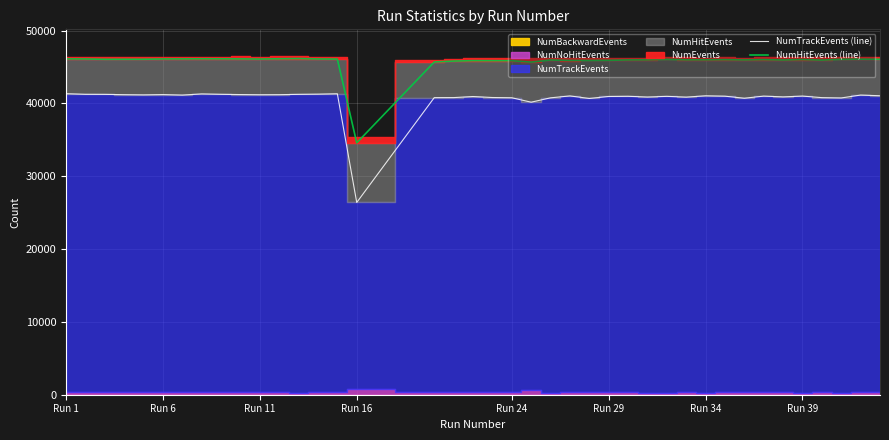

Reading left to right, list all the values displayed in this chart.

NumTrackEvents (line): 41337	41252	41244	41202	41176	41213	41148	41306	41252	41217	41193	41202	41247	41273	41325	26401	40796	40800	40947	40811	40779	40171	40768	41031	40682	40954	40980	40878	40972	40865	41049	40995	40713	41004	40900	41009	40795	40754	41148	41055
NumHitEvents (line): 46116	46107	46061	46065	46067	46108	46114	46128	46124	46117	46096	46131	46162	46105	46092	34583	45689	45814	45873	45870	45867	45673	45961	45893	45897	45919	45973	45984	46044	45984	45988	46005	45975	46011	45964	46019	45952	46051	46074	46062